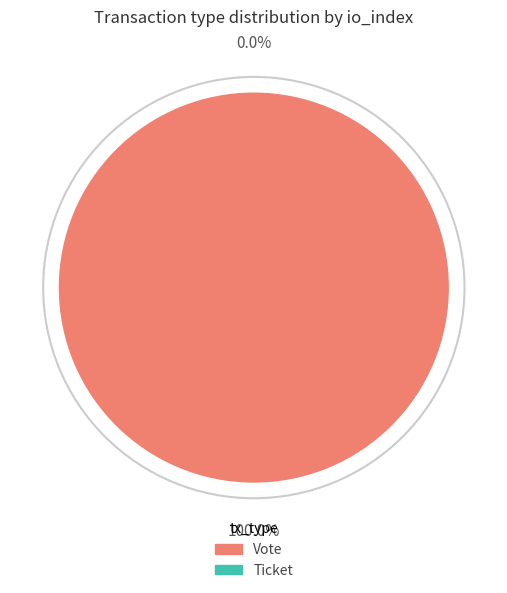

Which category has the biggest portion of the pie?

Vote